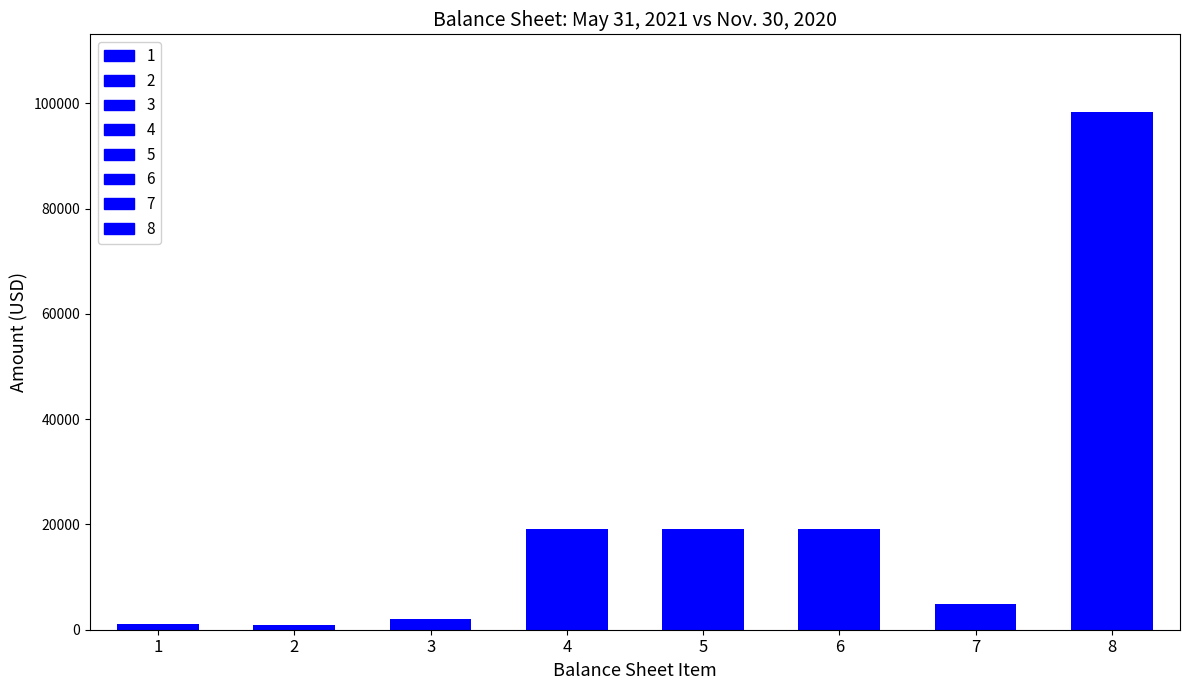

Does the chart contain stacked bars?

No